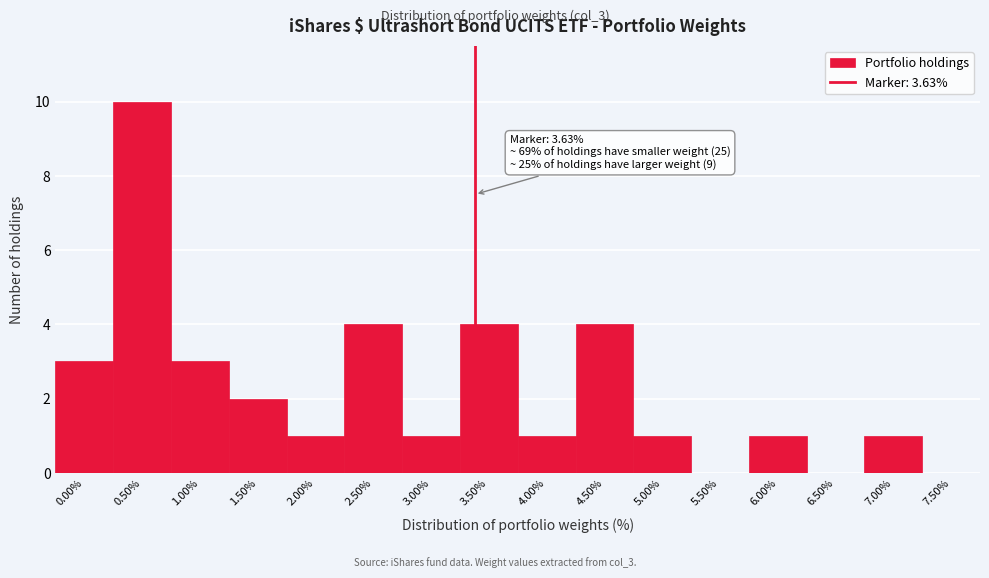

Reading right to left, what are all the values shown in this chart?

7.50%=0	7.00%=1	6.50%=0	6.00%=1	5.50%=0	5.00%=1	4.50%=4	4.00%=1	3.50%=4	3.00%=1	2.50%=4	2.00%=1	1.50%=2	1.00%=3	0.50%=10	0.00%=3